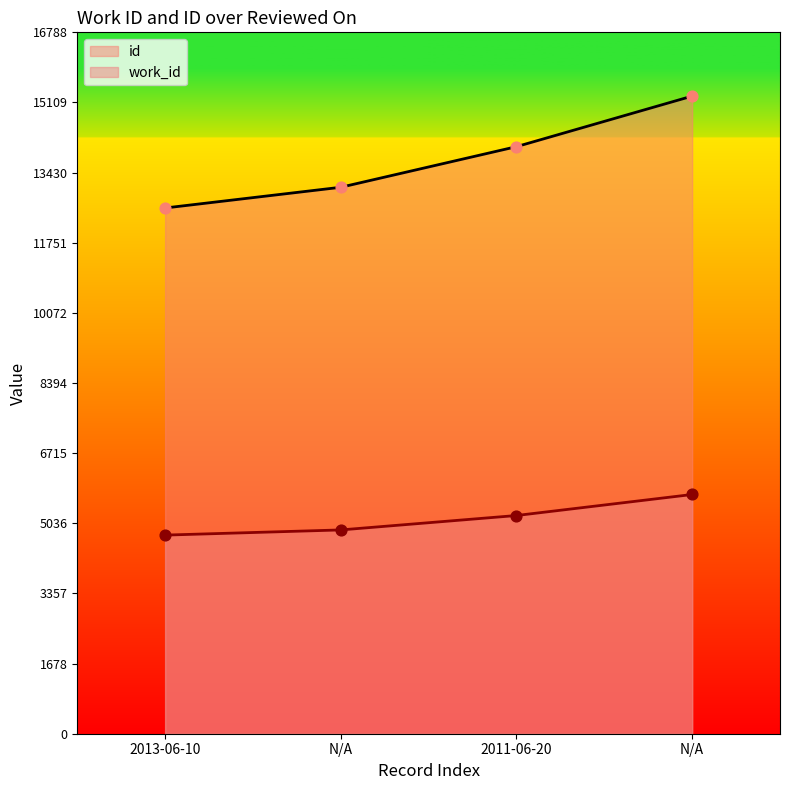

Which series contains the highest Y value?

id